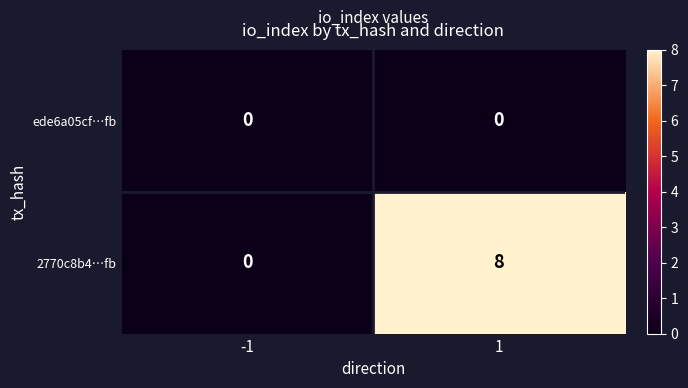

Which series has the largest total across all categories?

2770c8b4…fb